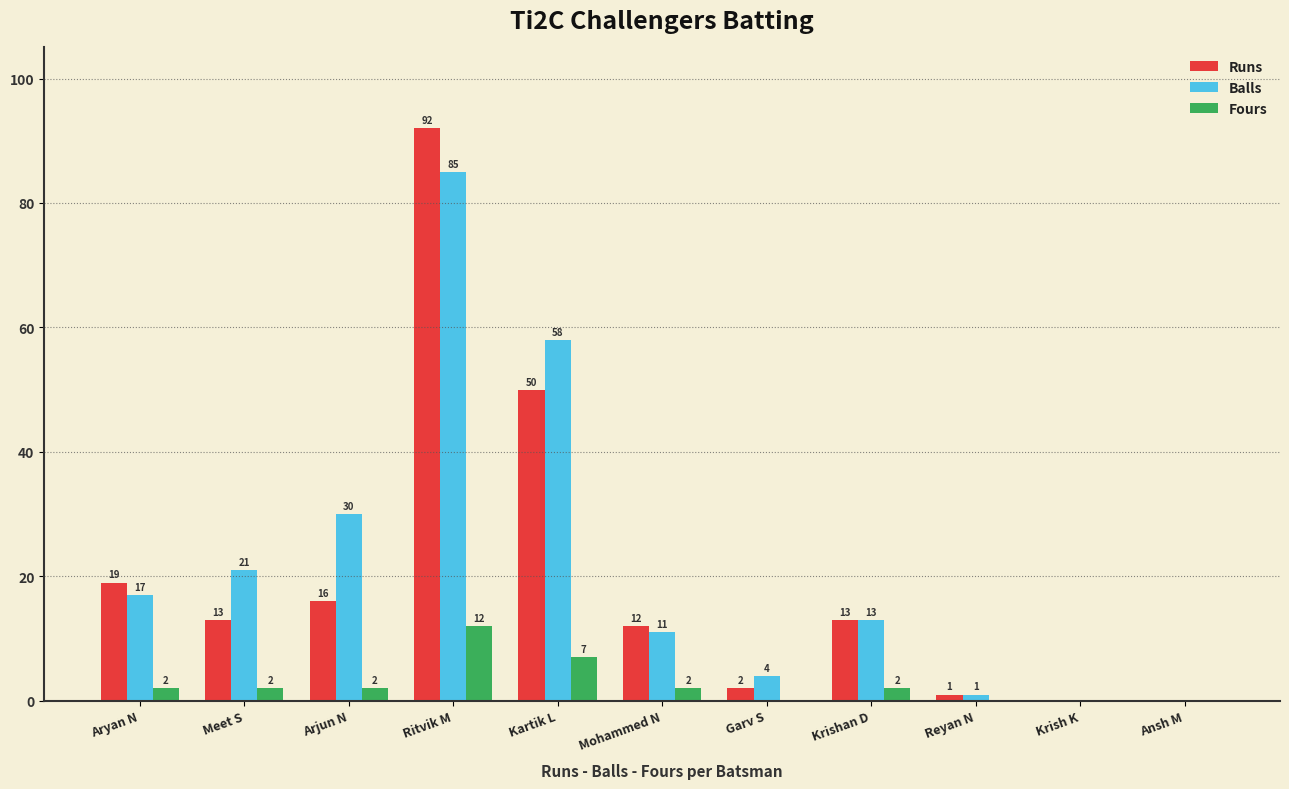

Between Meet S and Krish K, which series saw the biggest shift?

Balls